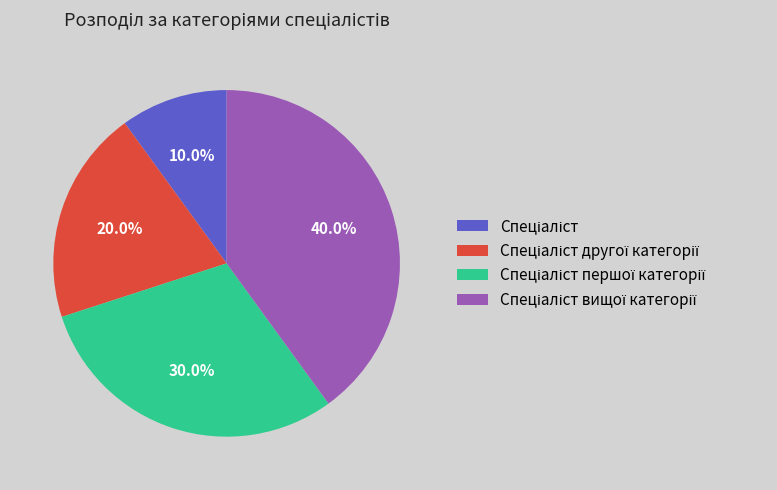

Does any single category account for the majority?

No